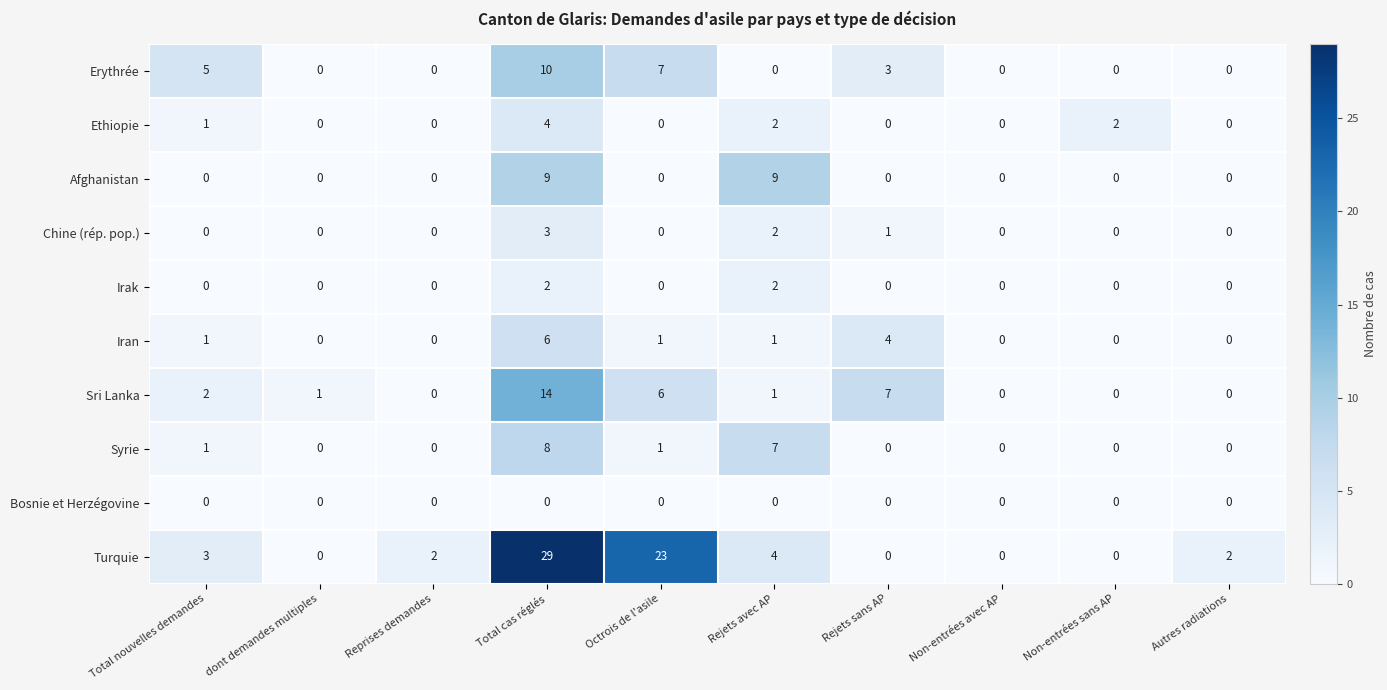

Which category has the highest value across all series?

Total cas réglés